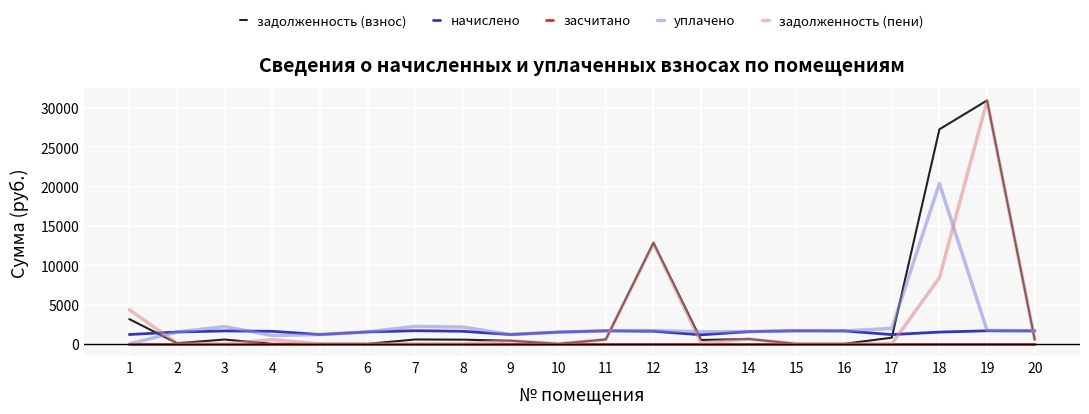

What is the spread (max minus min) of values at 10?

1489.6